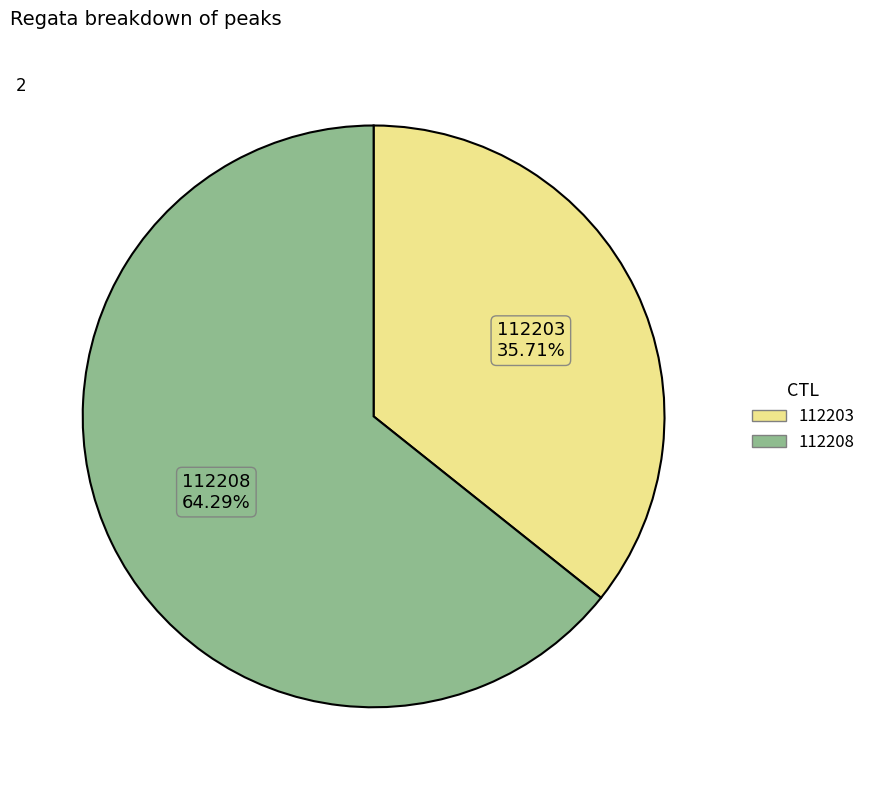

To the nearest percent, what percentage of the pie is 112208?

64%